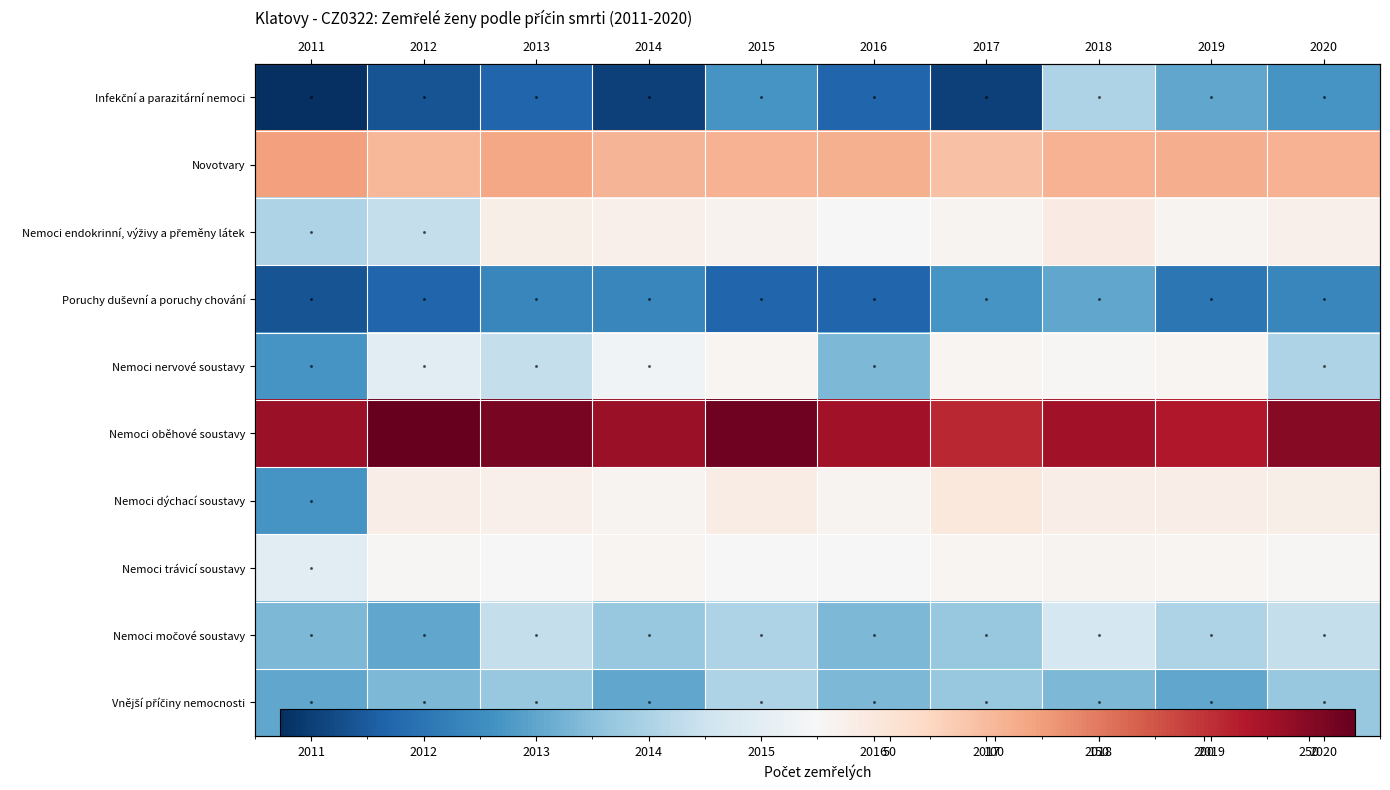

List the series in order of their peak value, lowest first.

Poruchy duševní a poruchy chování, Infekční a parazitární nemoci, Vnější příčiny nemocnosti, Nemoci močové soustavy, Nemoci nervové soustavy, Nemoci trávicí soustavy, Nemoci endokrinní, výživy a přeměny látek, Nemoci dýchací soustavy, Novotvary, Nemoci oběhové soustavy